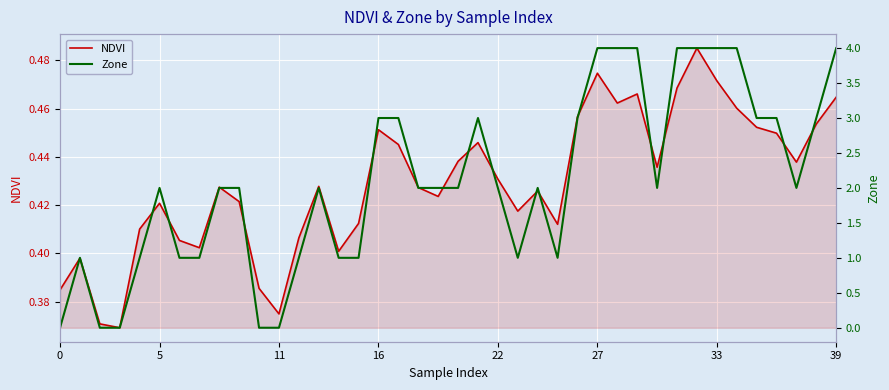

What is the value of the NDVI point at the 17th from the left?

0.4